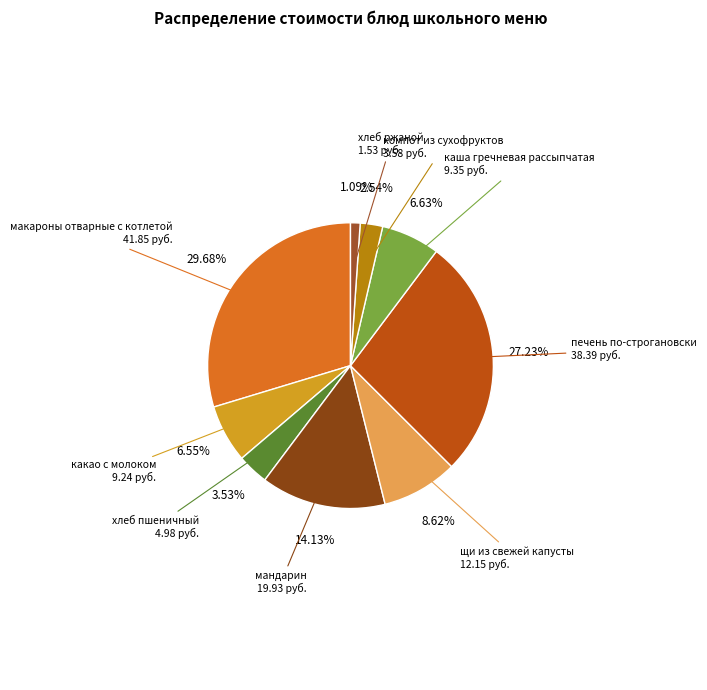

How many slices are in this pie chart?

9